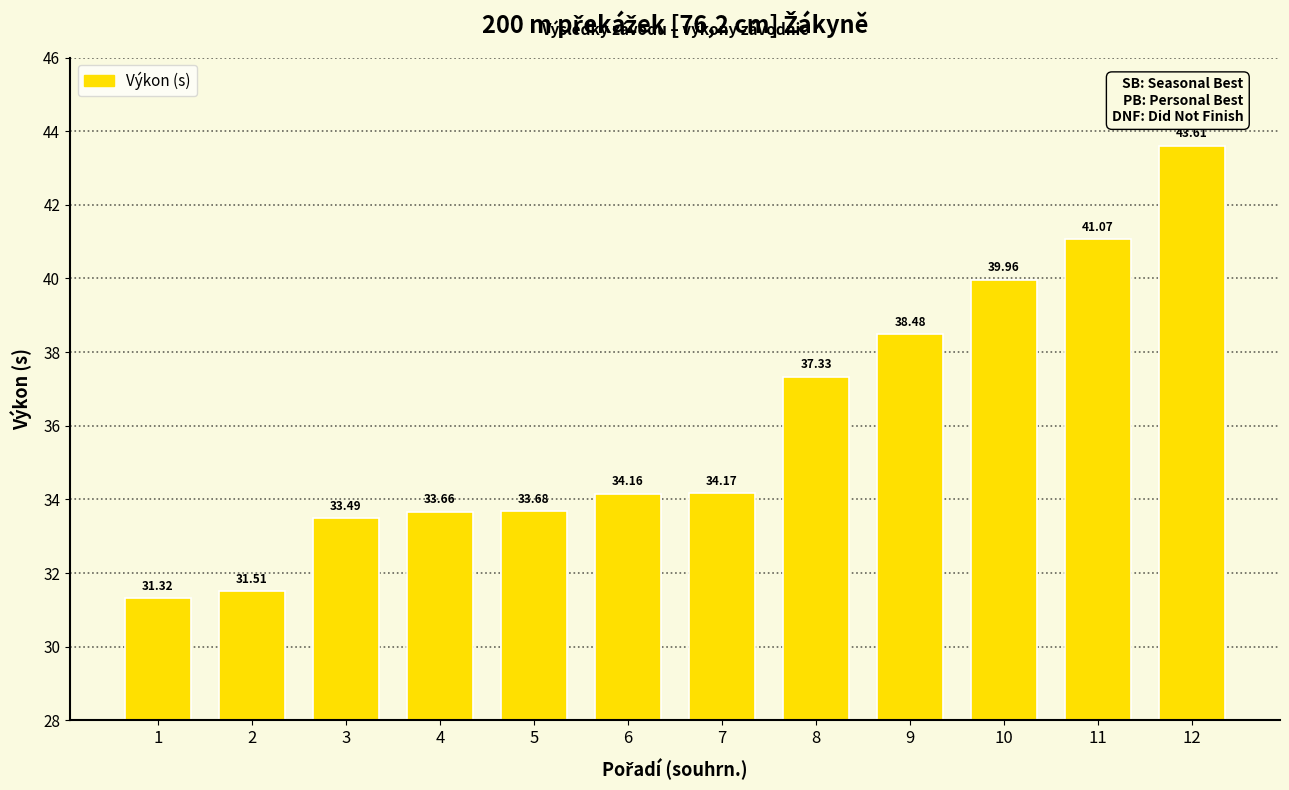

The value at 6 is 52.6. True or false?

False